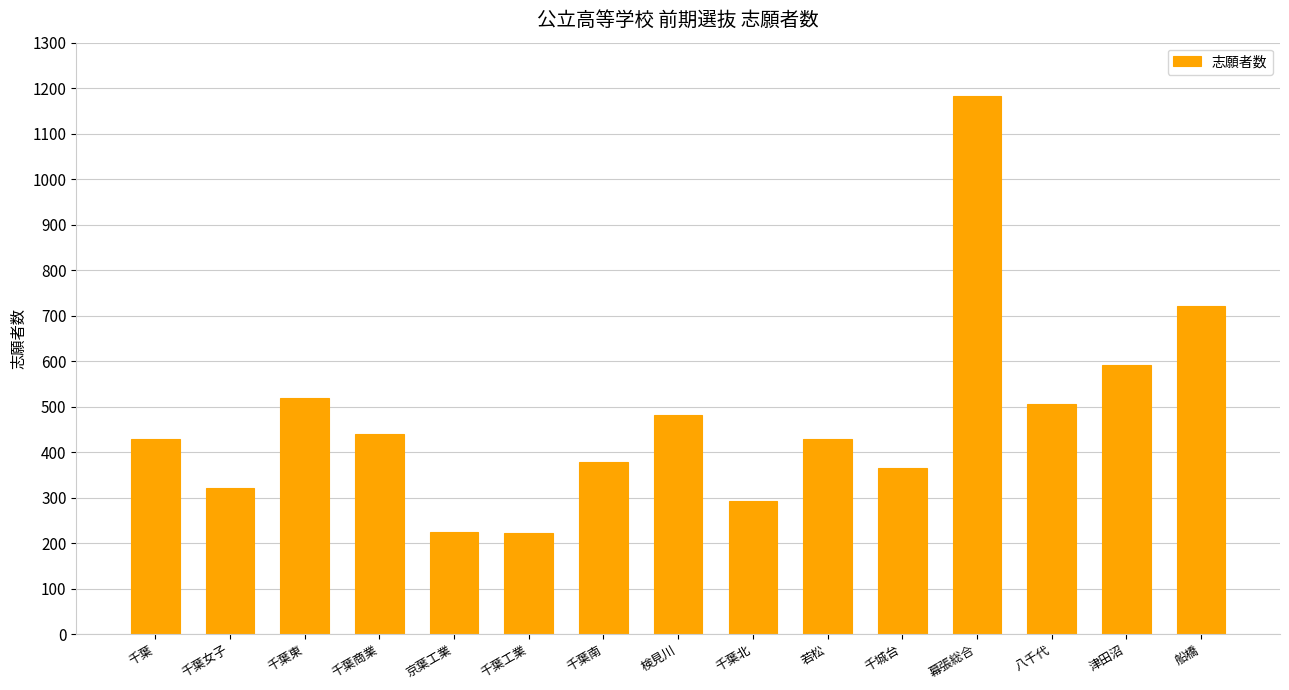

Approximately how many times larger is the value at 検見川 compared to 千葉?

1.1